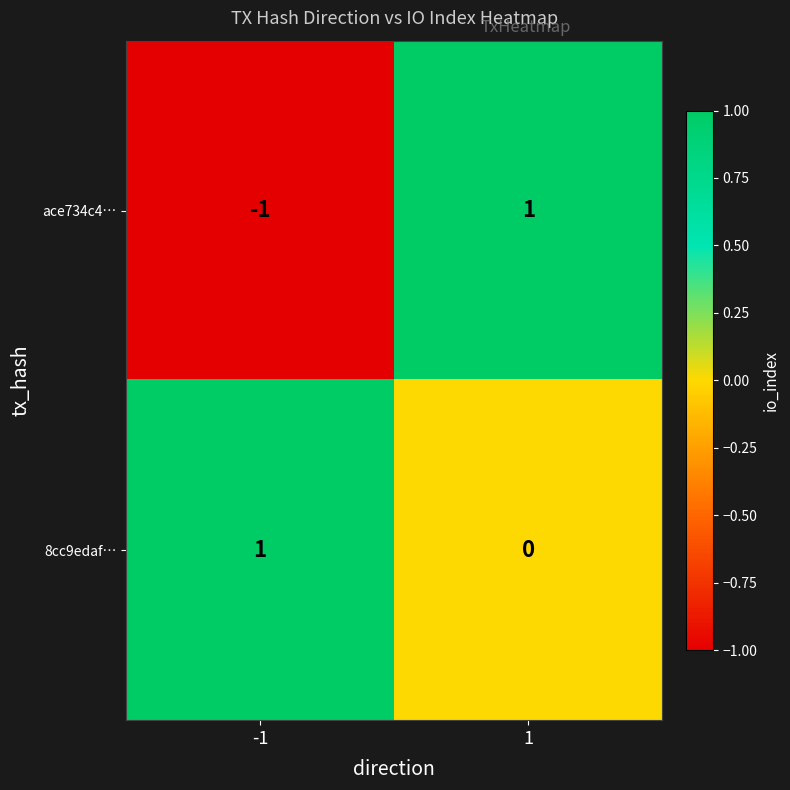

What is the spread (max minus min) of values at 1?

1